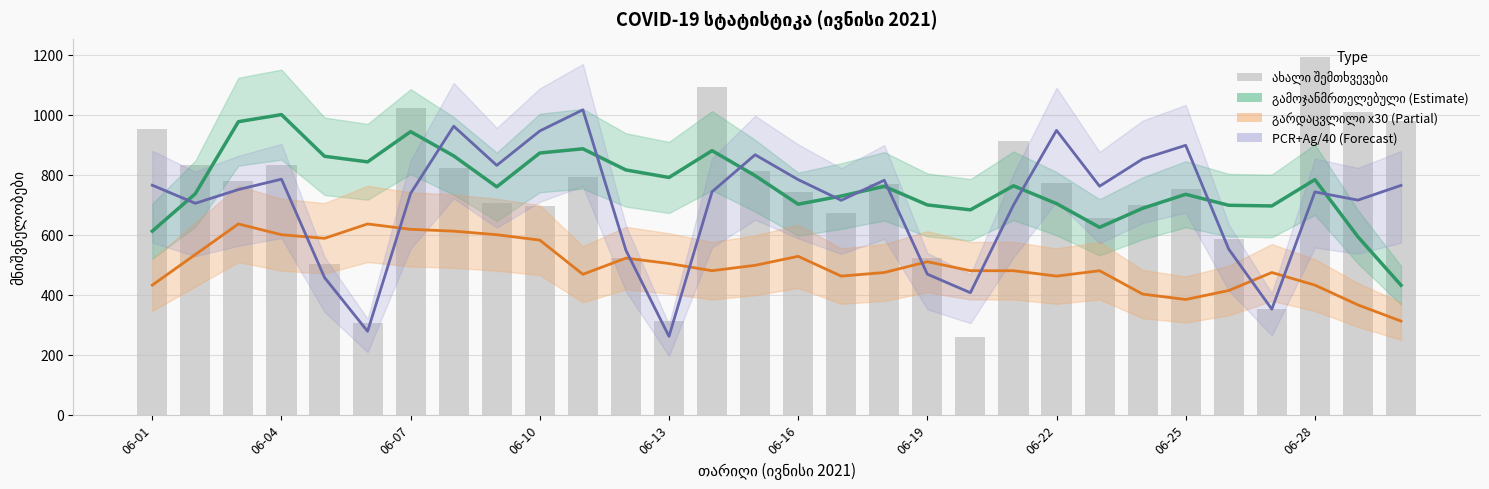

What is the value of the PCR+Ag/40 (გლუვი) bar at the 18th from the left?

781.8